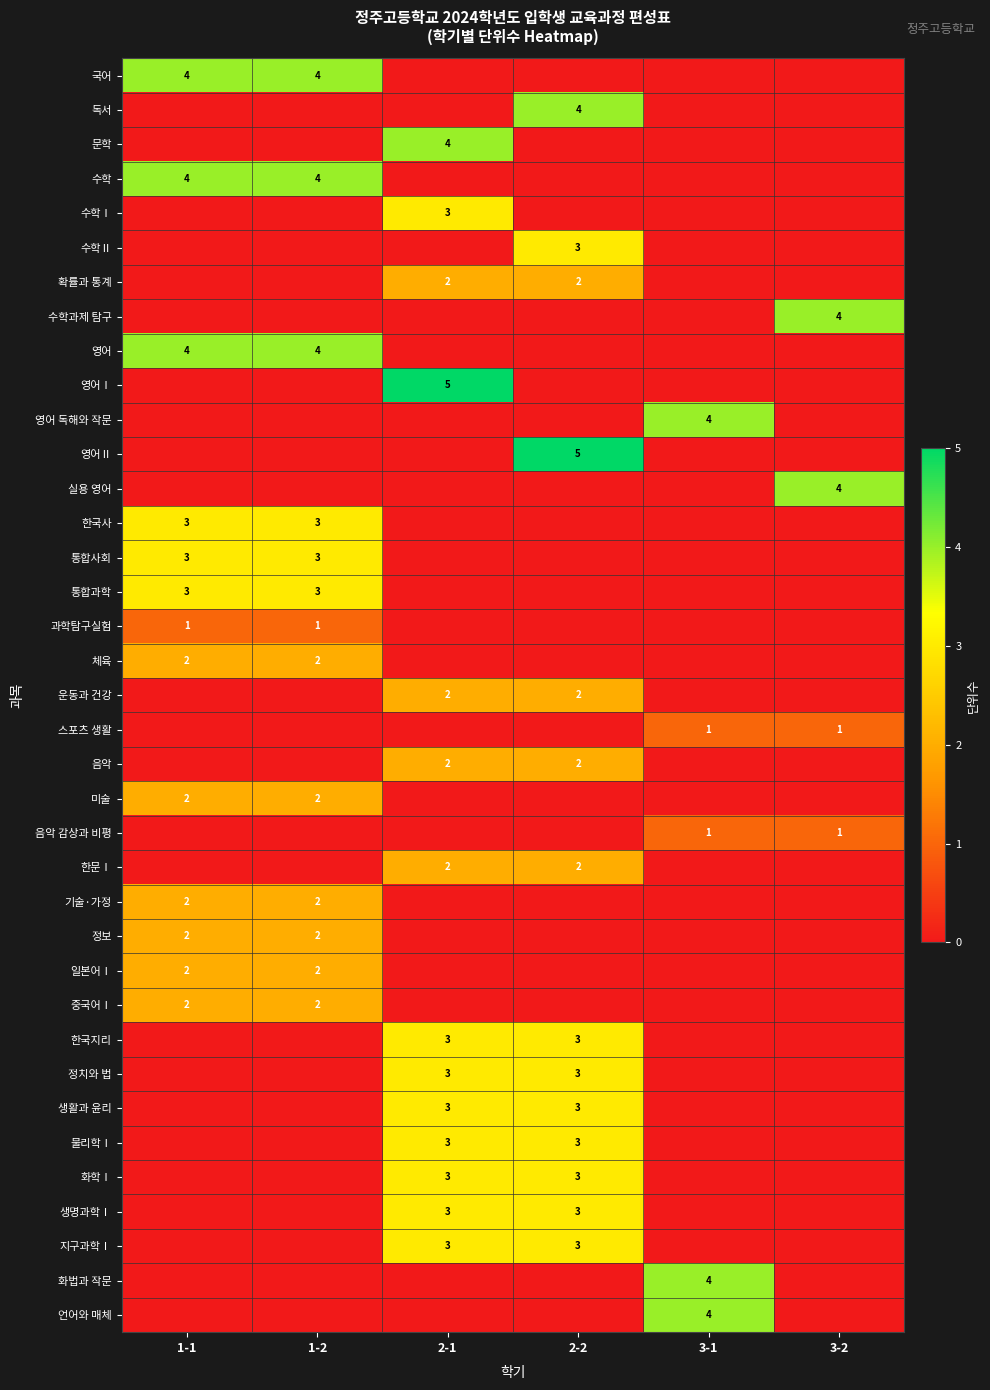

What is the total value across all series at 2-1?

41